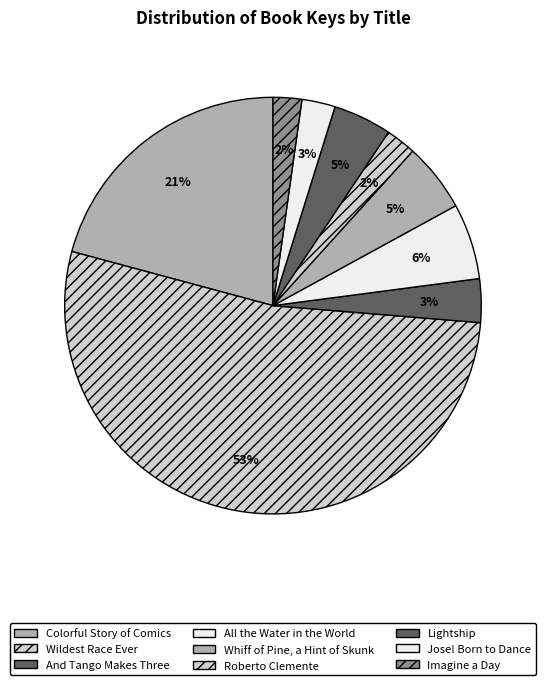

Which category has the smallest portion of the pie?

Imagine a Day